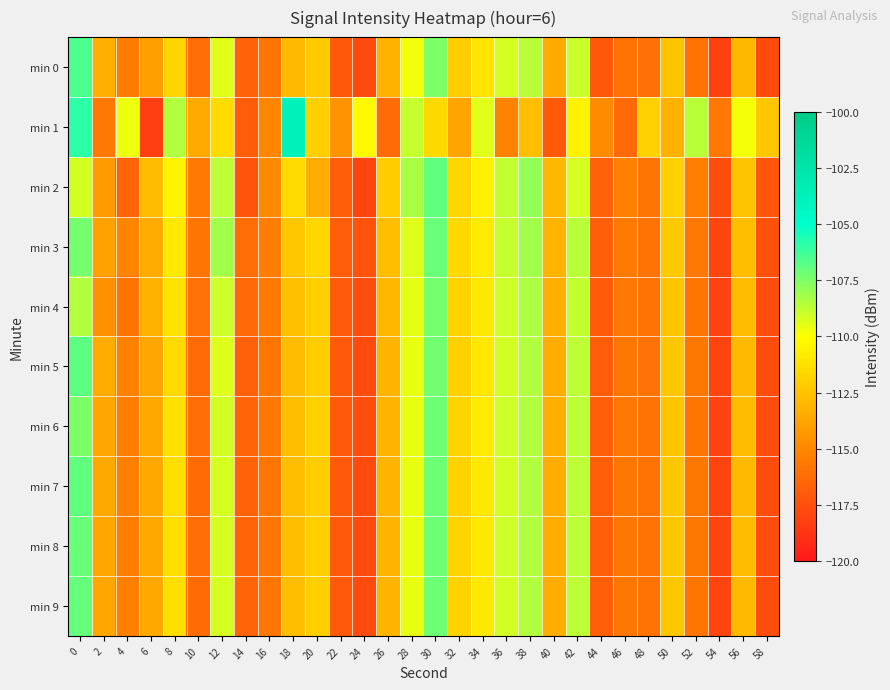

Between 32 and 22, which is larger?

32